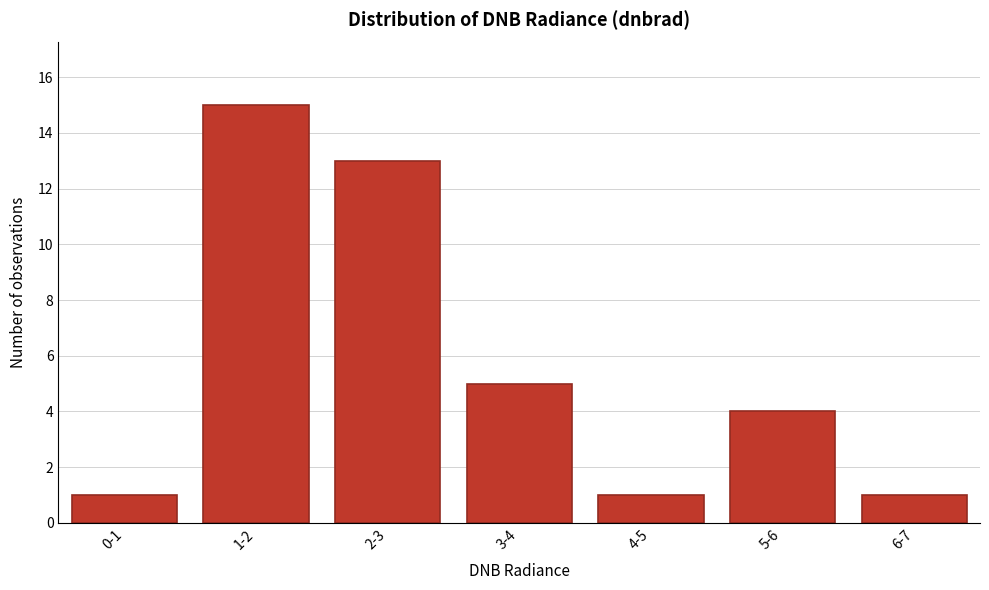

Reading right to left, what are all the values shown in this chart?

6-7=1	5-6=4	4-5=1	3-4=5	2-3=13	1-2=15	0-1=1